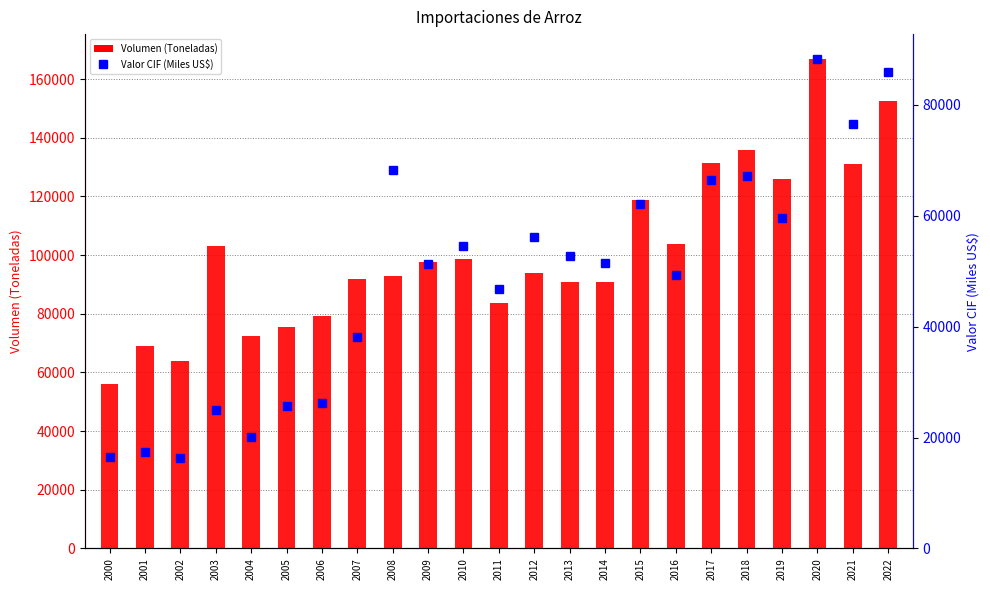

Reading right to left, list all the values displayed in this chart.

Volumen (Toneladas): 2022=152501.5	2021=131189.7	2020=166988.3	2019=126065.5	2018=135898.4	2017=131401.8	2016=103719.5	2015=118672.0	2014=90777.0	2013=90888.7	2012=93846.7	2011=83792.4	2010=98554.7	2009=97500.5	2008=92816.9	2007=91798.6	2006=79107.3	2005=75587.2	2004=72404.6	2003=102942.1	2002=64015.2	2001=69044.7	2000=56145.1
Valor CIF (Miles US$): 2022=86004.3	2021=76507.9	2020=88358.6	2019=59584.0	2018=67214.6	2017=66496.8	2016=49308.7	2015=62073.0	2014=51480.0	2013=52805.6	2012=56213.4	2011=46724.4	2010=54512.7	2009=51325.8	2008=68335.4	2007=38217.3	2006=26252.0	2005=25760.3	2004=20176.5	2003=24992.1	2002=16381.9	2001=17356.2	2000=16481.5